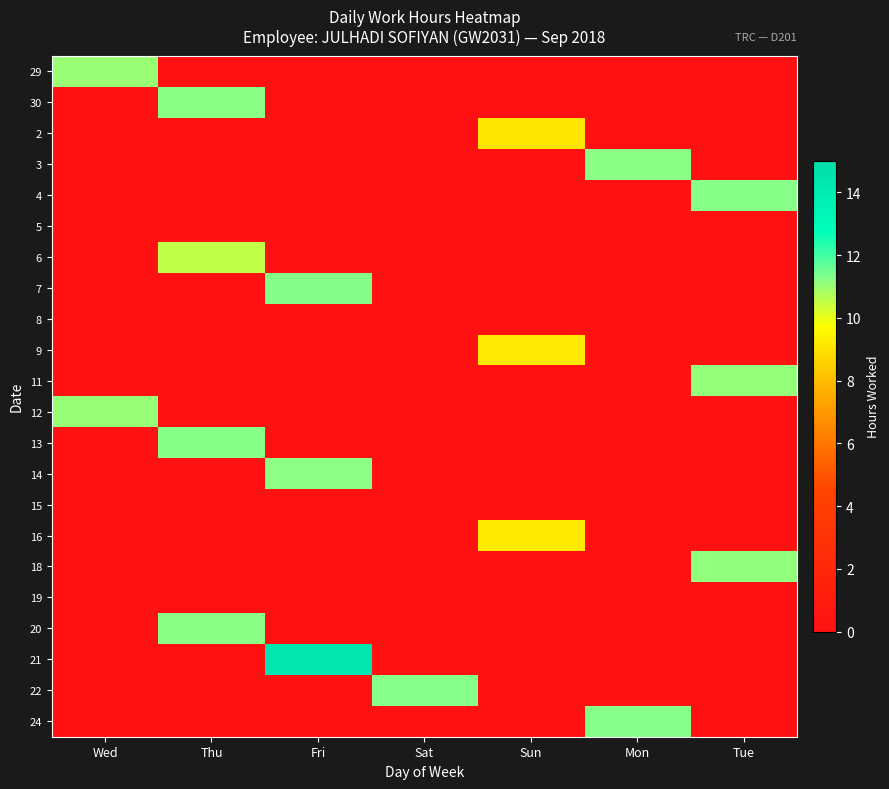

Reading left to right, list all the values displayed in this chart.

29: Wed=11.0	Thu=0.0	Fri=0.0	Sat=0.0	Sun=0.0	Mon=0.0	Tue=0.0
30: Wed=0.0	Thu=11.2	Fri=0.0	Sat=0.0	Sun=0.0	Mon=0.0	Tue=0.0
2: Wed=0.0	Thu=0.0	Fri=0.0	Sat=0.0	Sun=9.1	Mon=0.0	Tue=0.0
3: Wed=0.0	Thu=0.0	Fri=0.0	Sat=0.0	Sun=0.0	Mon=11.2	Tue=0.0
4: Wed=0.0	Thu=0.0	Fri=0.0	Sat=0.0	Sun=0.0	Mon=0.0	Tue=11.2
5: Wed=0.0	Thu=0.0	Fri=0.0	Sat=0.0	Sun=0.0	Mon=0.0	Tue=0.0
6: Wed=0.0	Thu=10.5	Fri=0.0	Sat=0.0	Sun=0.0	Mon=0.0	Tue=0.0
7: Wed=0.0	Thu=0.0	Fri=11.3	Sat=0.0	Sun=0.0	Mon=0.0	Tue=0.0
8: Wed=0.0	Thu=0.0	Fri=0.0	Sat=0.0	Sun=0.0	Mon=0.0	Tue=0.0
9: Wed=0.0	Thu=0.0	Fri=0.0	Sat=0.0	Sun=9.2	Mon=0.0	Tue=0.0
11: Wed=0.0	Thu=0.0	Fri=0.0	Sat=0.0	Sun=0.0	Mon=0.0	Tue=11.1
12: Wed=11.1	Thu=0.0	Fri=0.0	Sat=0.0	Sun=0.0	Mon=0.0	Tue=0.0
13: Wed=0.0	Thu=11.2	Fri=0.0	Sat=0.0	Sun=0.0	Mon=0.0	Tue=0.0
14: Wed=0.0	Thu=0.0	Fri=11.2	Sat=0.0	Sun=0.0	Mon=0.0	Tue=0.0
15: Wed=0.0	Thu=0.0	Fri=0.0	Sat=0.0	Sun=0.0	Mon=0.0	Tue=0.0
16: Wed=0.0	Thu=0.0	Fri=0.0	Sat=0.0	Sun=9.2	Mon=0.0	Tue=0.0
18: Wed=0.0	Thu=0.0	Fri=0.0	Sat=0.0	Sun=0.0	Mon=0.0	Tue=11.1
19: Wed=0.0	Thu=0.0	Fri=0.0	Sat=0.0	Sun=0.0	Mon=0.0	Tue=0.0
20: Wed=0.0	Thu=11.2	Fri=0.0	Sat=0.0	Sun=0.0	Mon=0.0	Tue=0.0
21: Wed=0.0	Thu=0.0	Fri=14.4	Sat=0.0	Sun=0.0	Mon=0.0	Tue=0.0
22: Wed=0.0	Thu=0.0	Fri=0.0	Sat=11.3	Sun=0.0	Mon=0.0	Tue=0.0
24: Wed=0.0	Thu=0.0	Fri=0.0	Sat=0.0	Sun=0.0	Mon=11.2	Tue=0.0